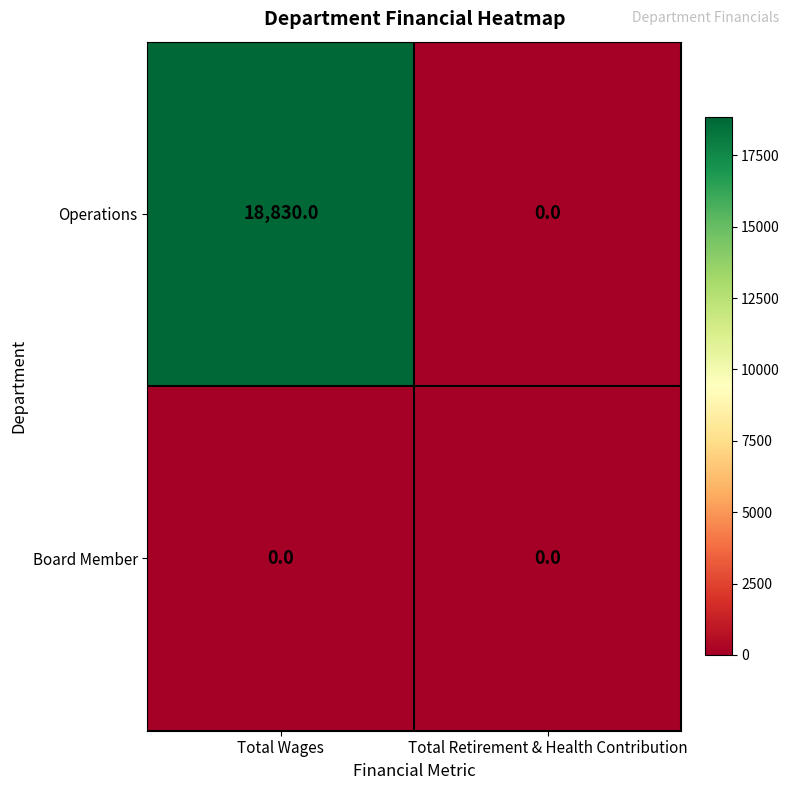

At which category is the sum across all series the highest?

Total Wages